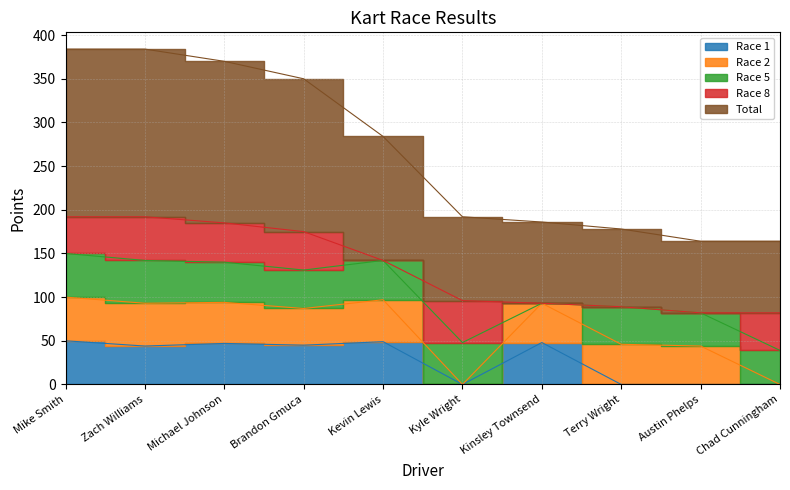

Does the chart have visible grid lines?

Yes